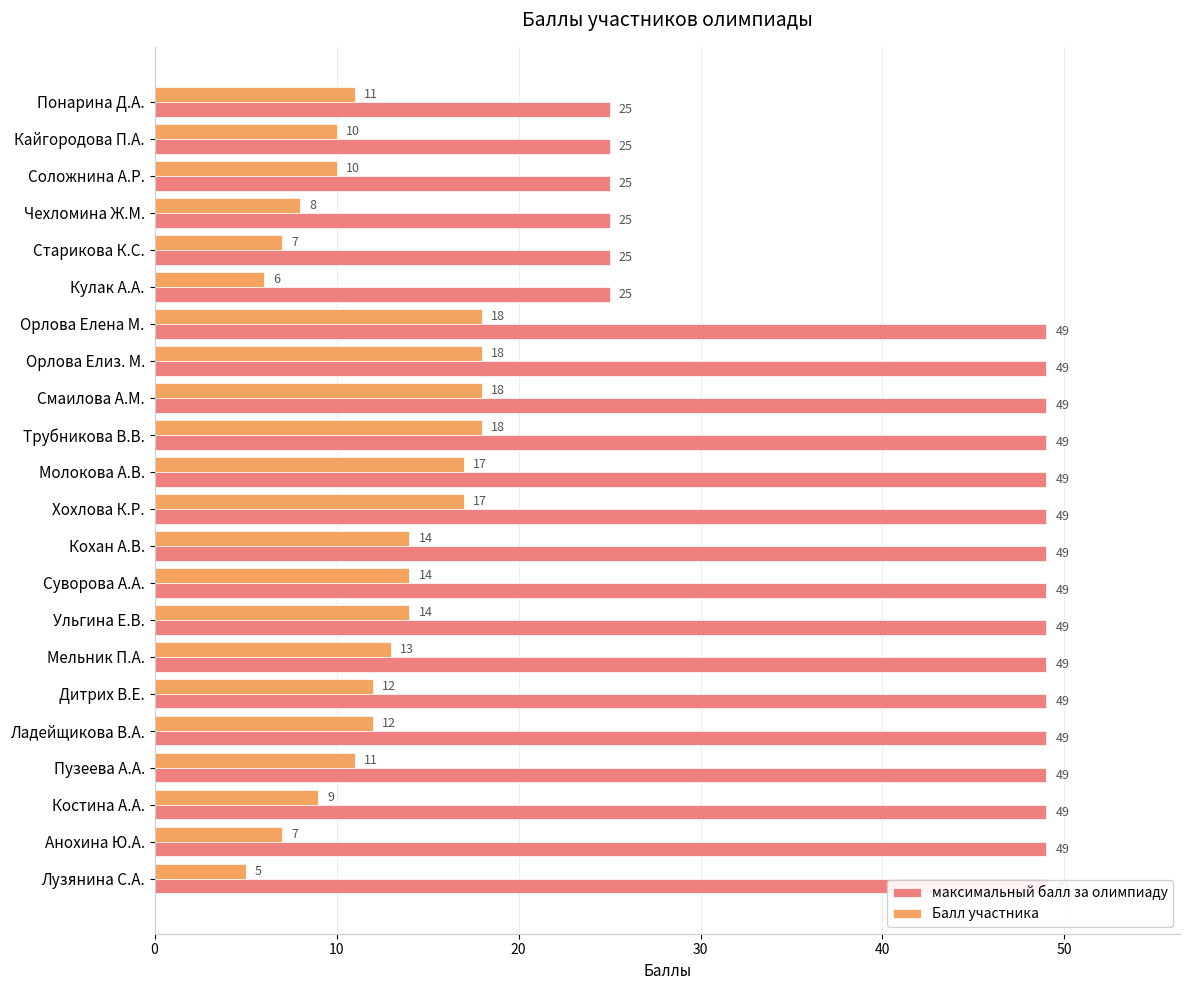

How many bars are there in total?

44